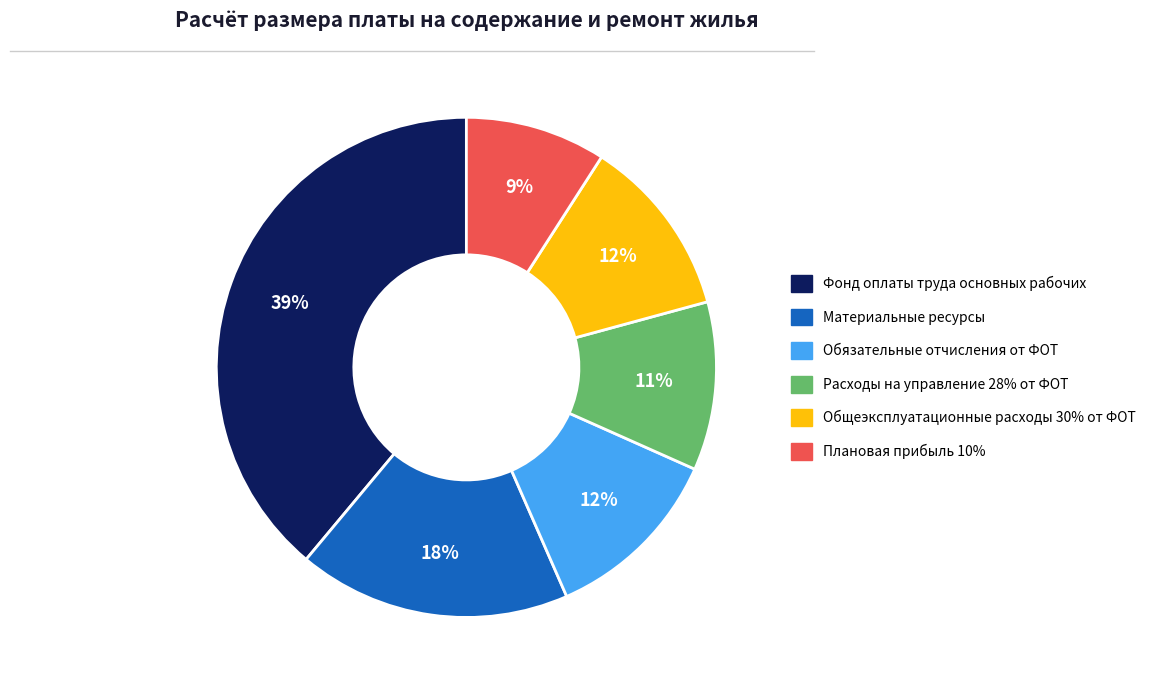

Does any single category account for the majority?

No